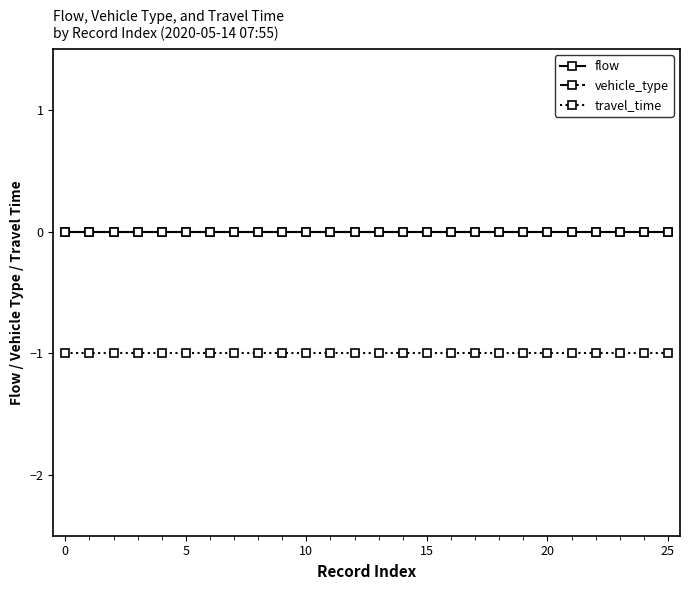

True or false: travel_time has more than 0 points higher than both neighbors.

False